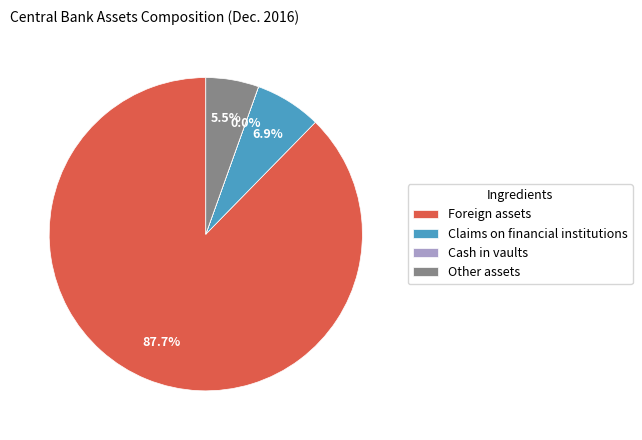

Is there any slice that represents more than half of the pie?

Yes